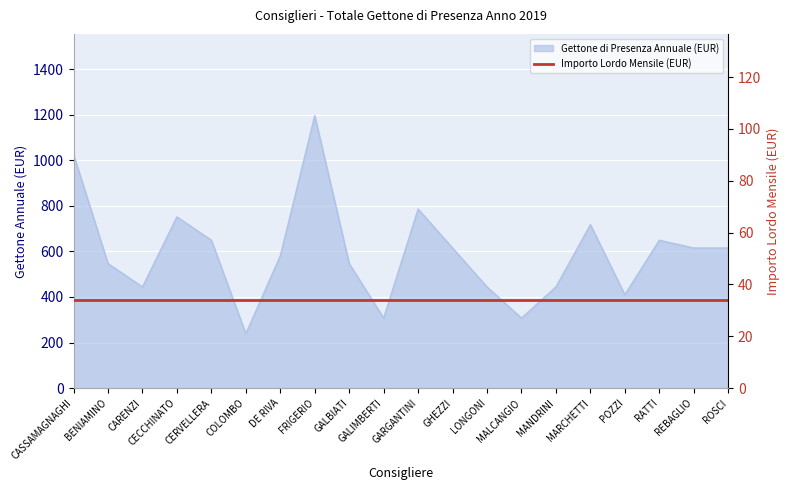

The value at MALCANGIO is 438.0. True or false?

False